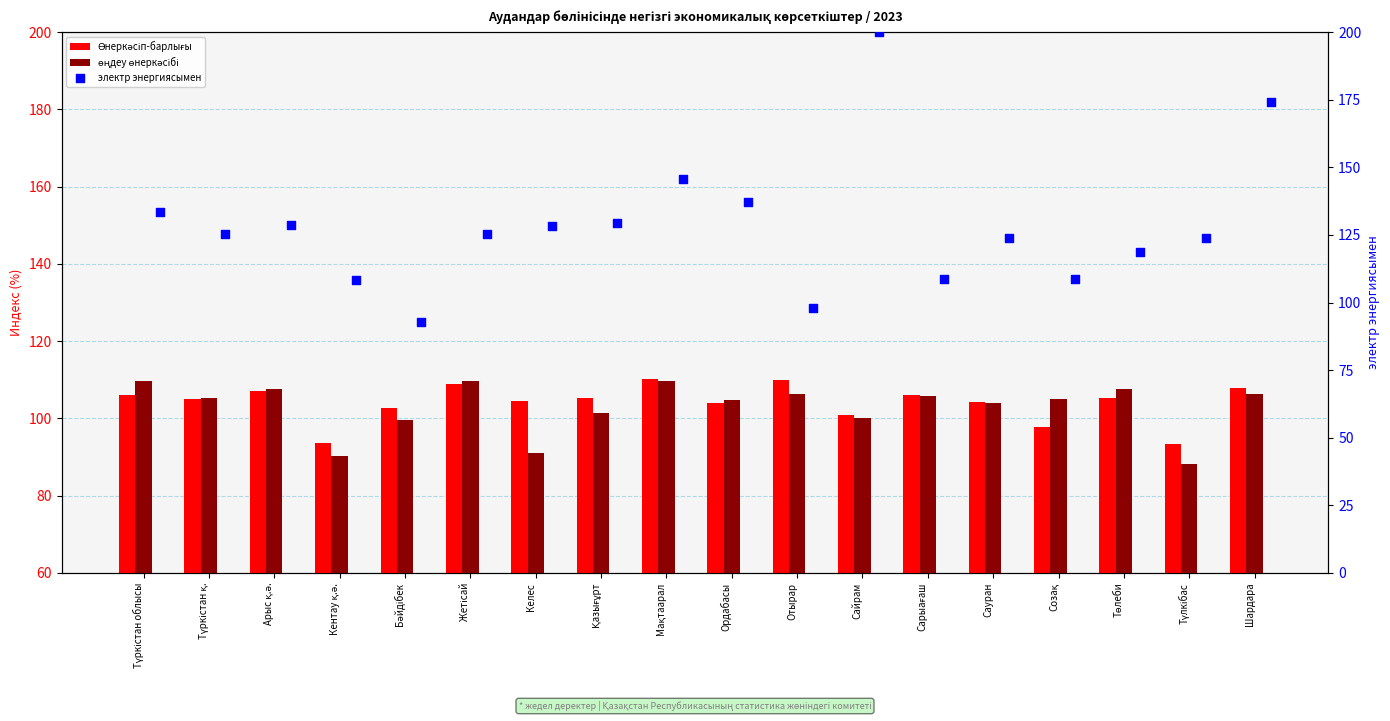

Which series contains the highest Y value?

электр энергиясымен